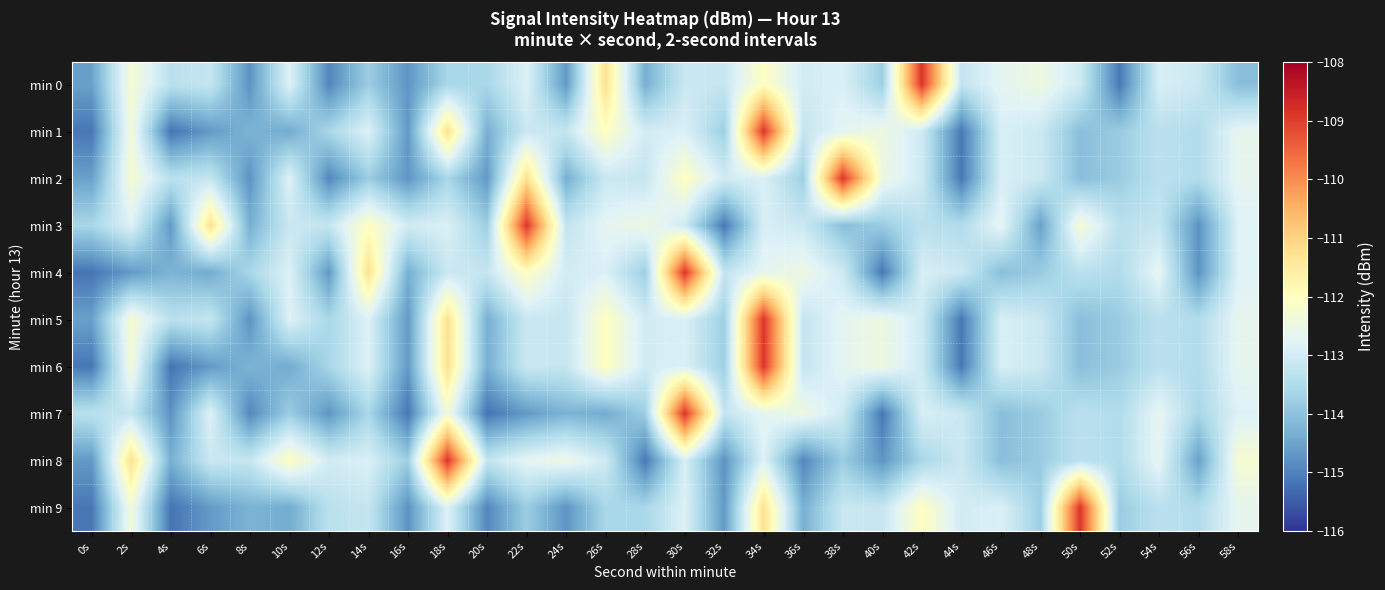

What is the minimum value shown in the chart?

-115.2